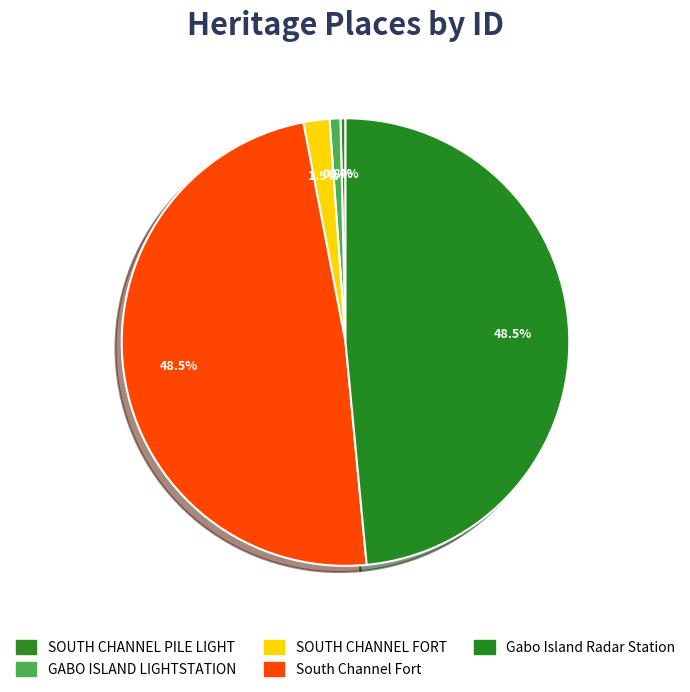

How many slices are in this pie chart?

5